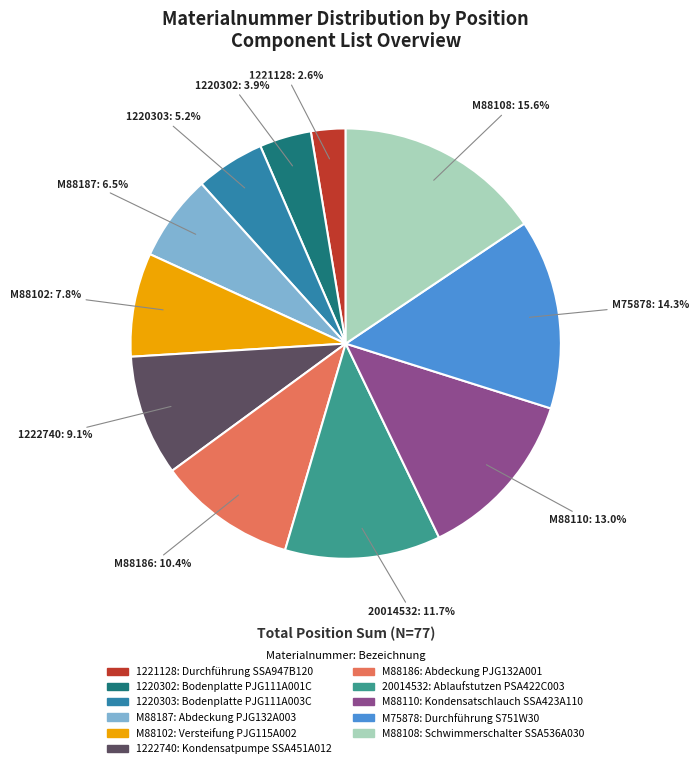

How many segments does this pie chart have?

11